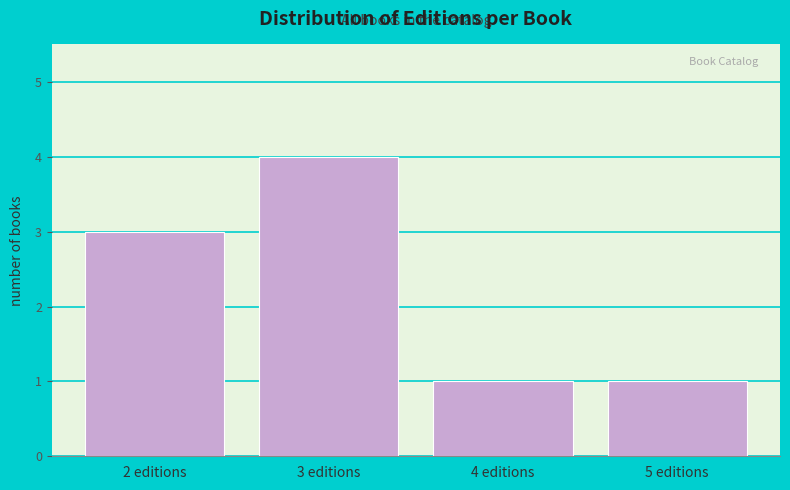

Reading left to right, transcribe all the data shown in this chart.

2 editions=3	3 editions=4	4 editions=1	5 editions=1